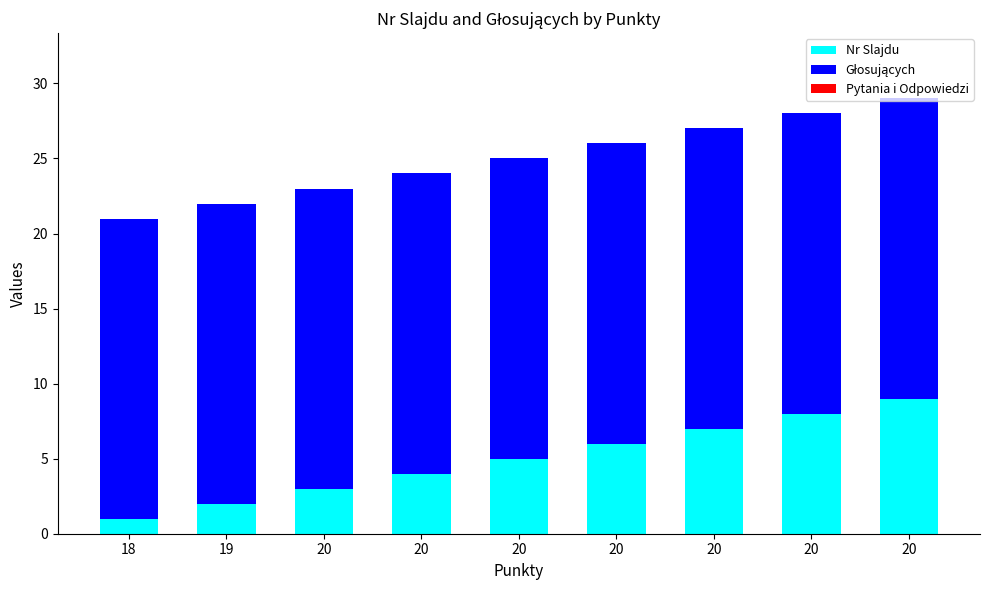

How many bars are there in total?

9